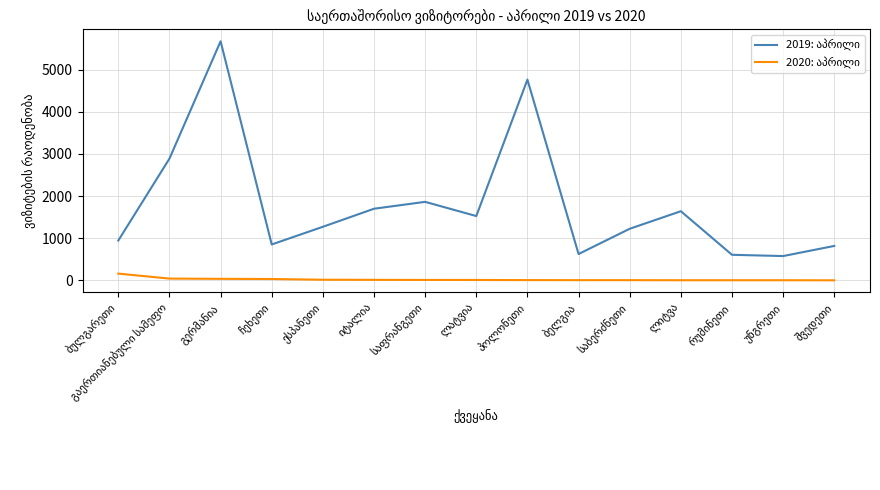

What is the spread (max minus min) of values at პოლონეთი?

4752